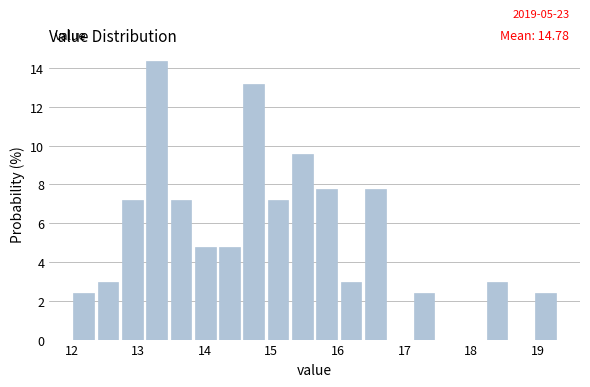

Around what value on the x-axis is the tallest bar? Give the approximate position of its centre, as read against the axis.

13.3